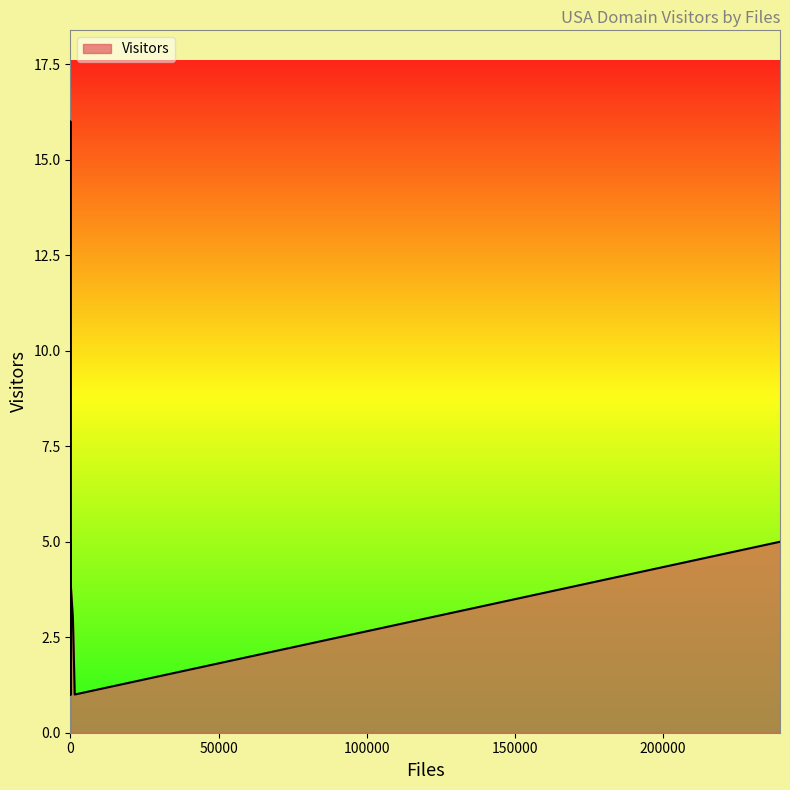

How many series are shown in this chart?

1